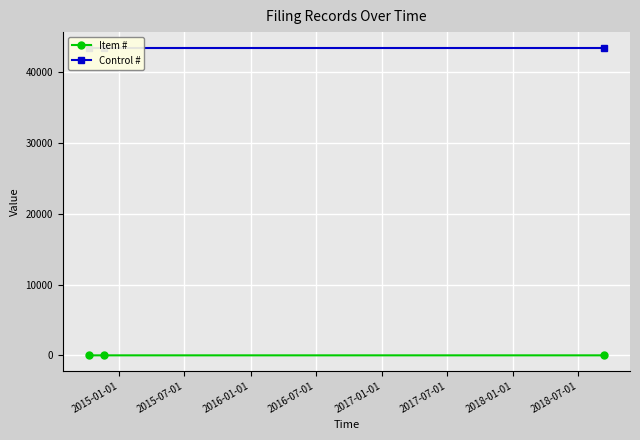

What is the average value of the Control # series?

43502